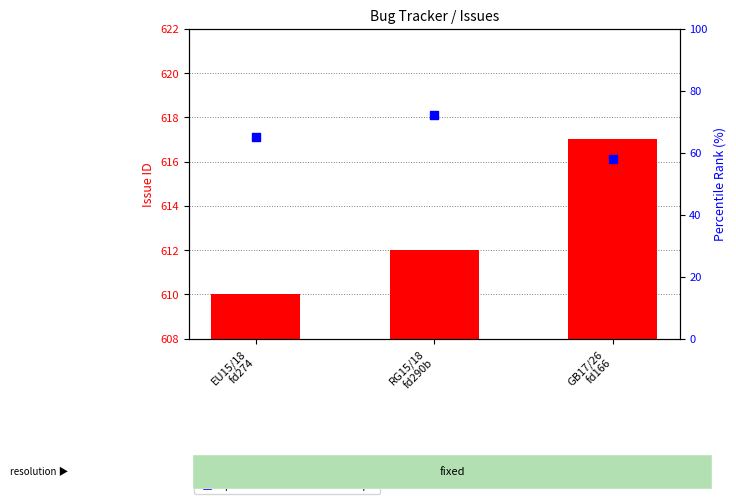

What are all the series names shown in the legend?

issue id, percentile rank within the sample